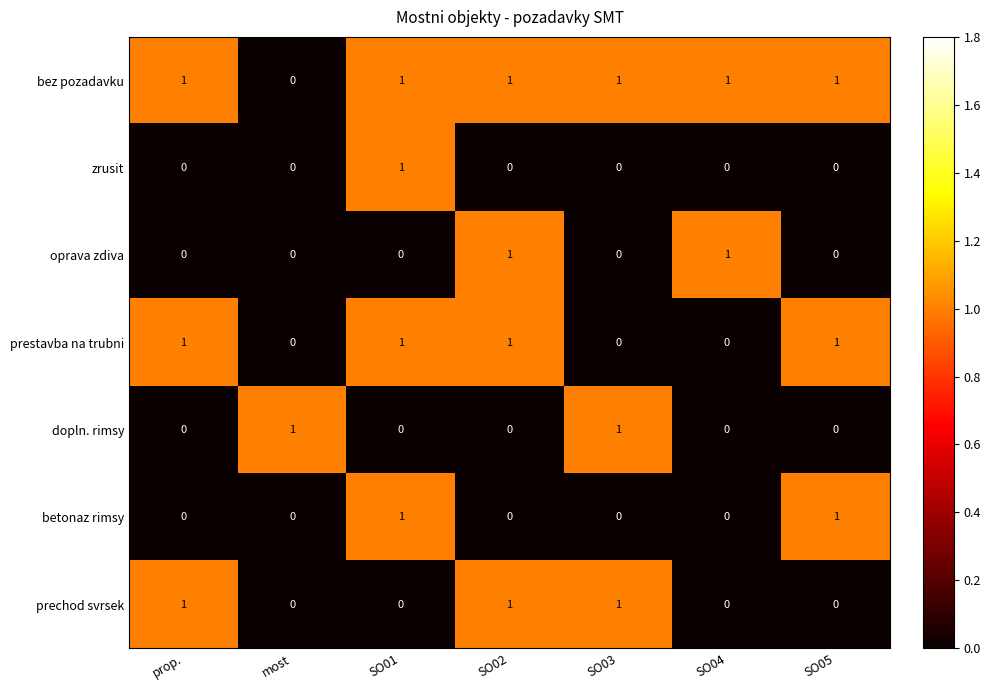

Count the dopln. rimsy values in the range 0 to 1.

7